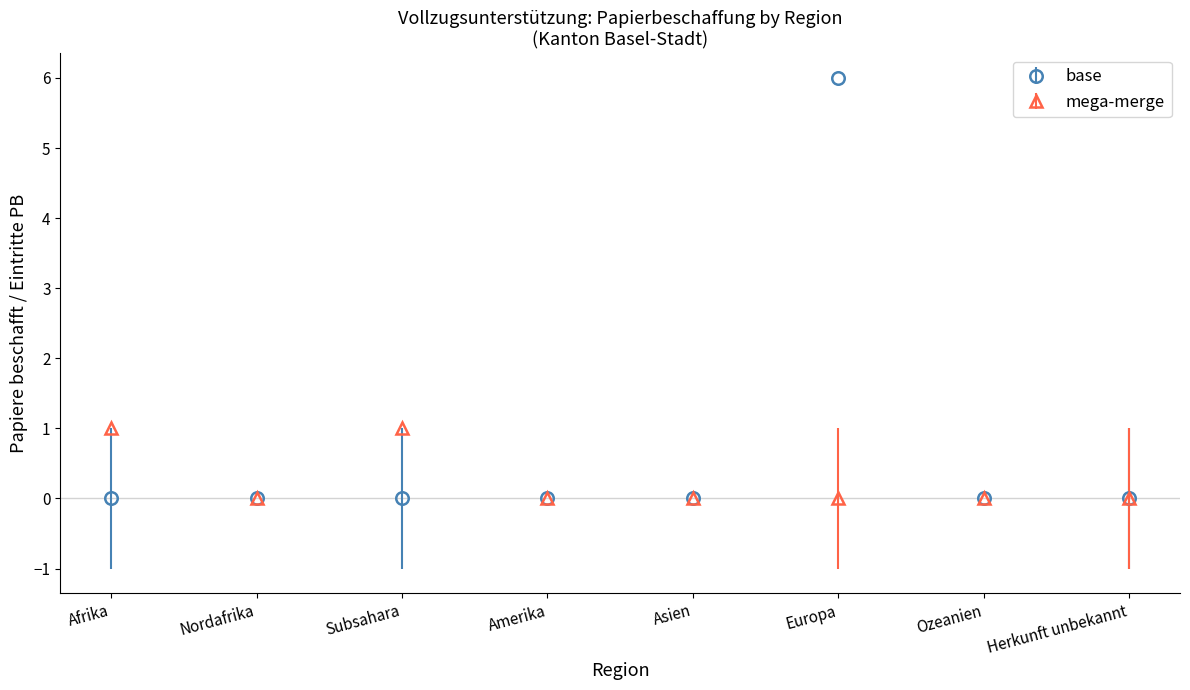

Which series changed the most between Subsahara and Ozeanien?

mega-merge